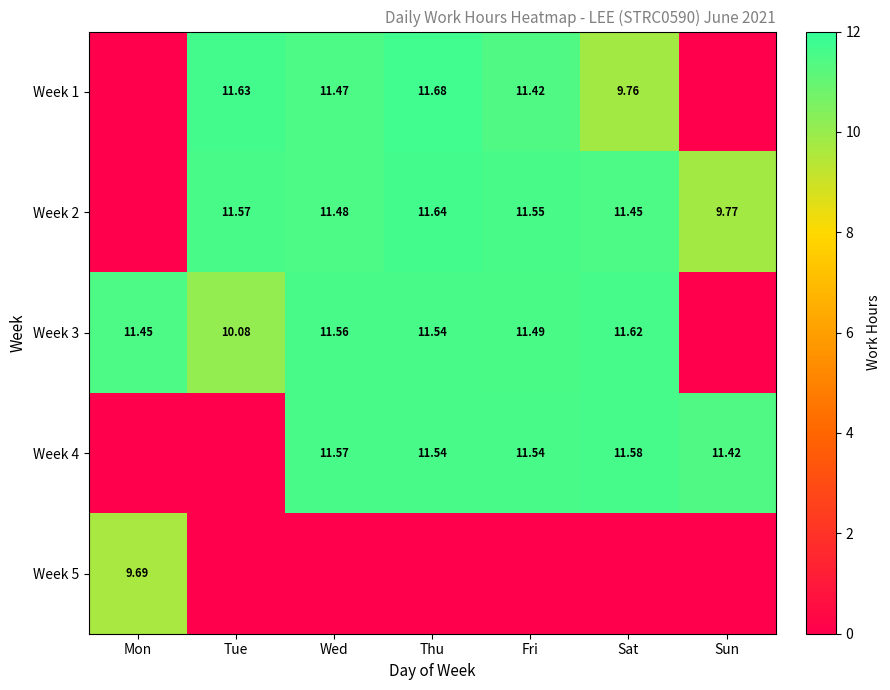

How many series are shown in this chart?

5